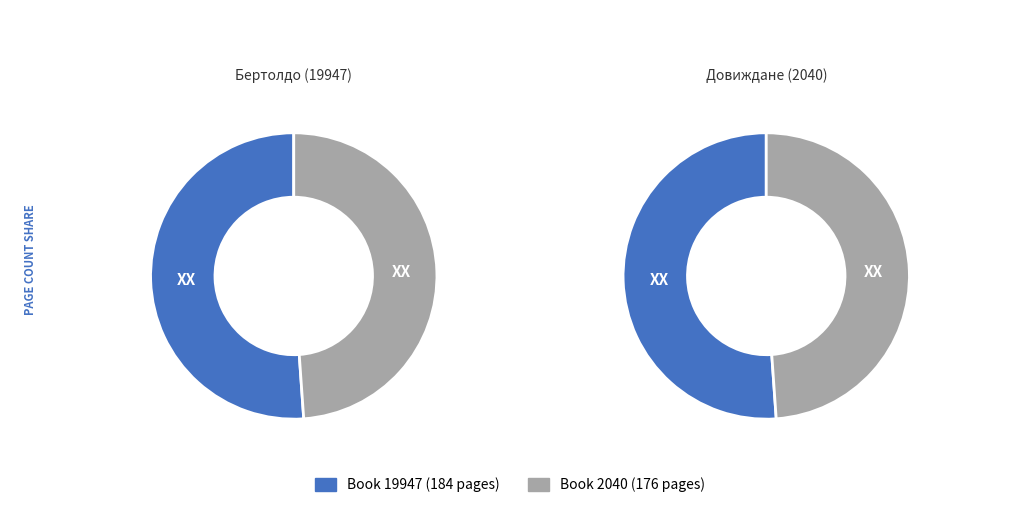

How much of the chart is everything except 19947?

48.9%